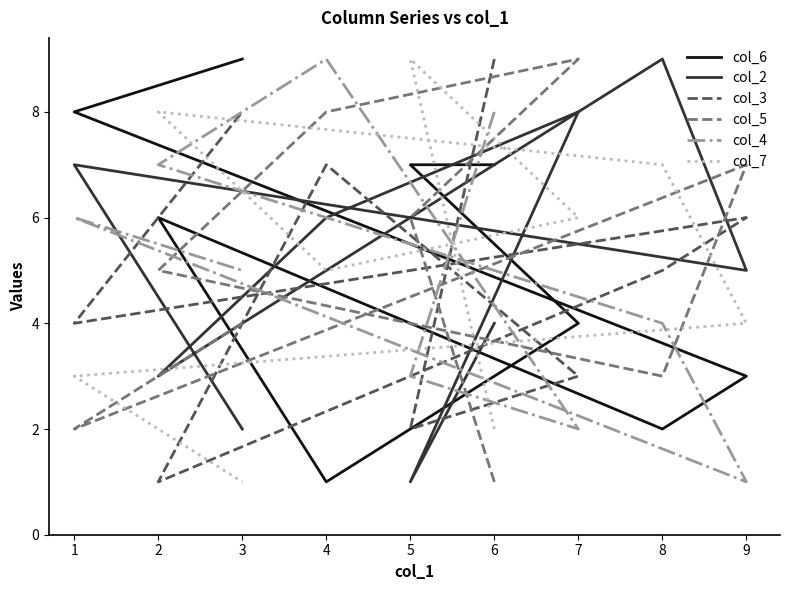

In col_6, how many points are higher than both neighbors (excluding endpoints)?

1